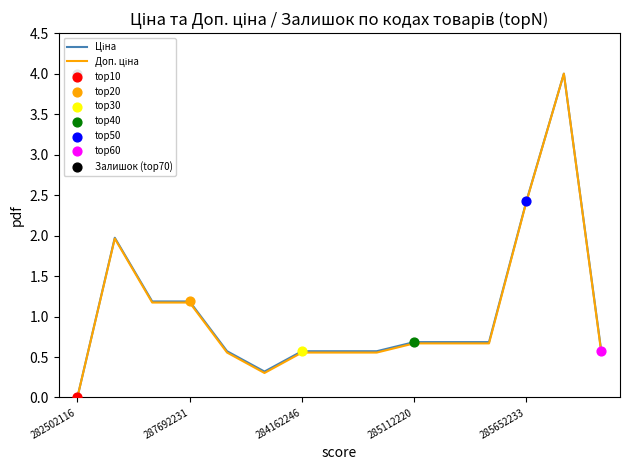

Which series has the largest total across all categories?

Ціна